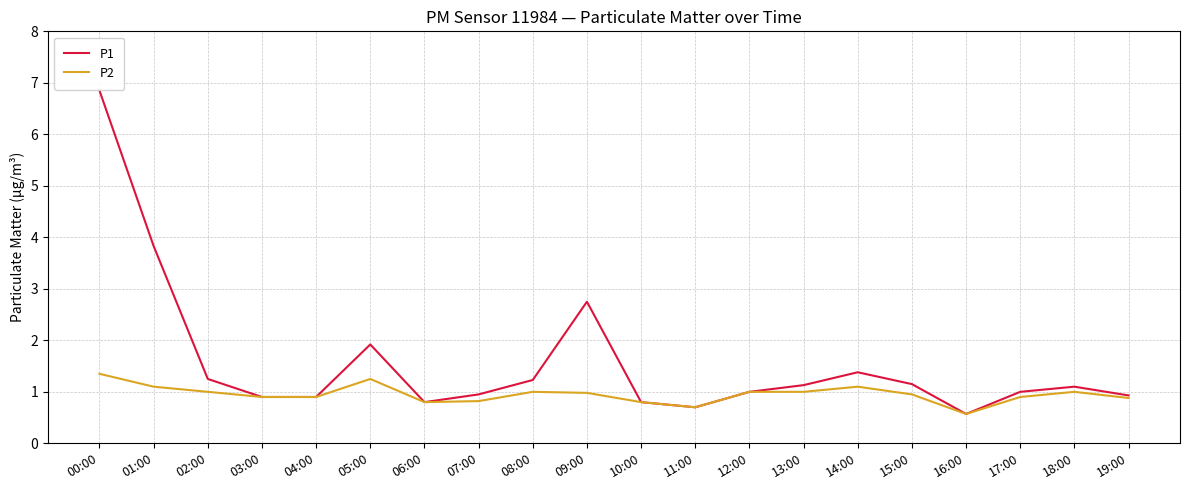

Which series has the largest range (max minus min)?

P1